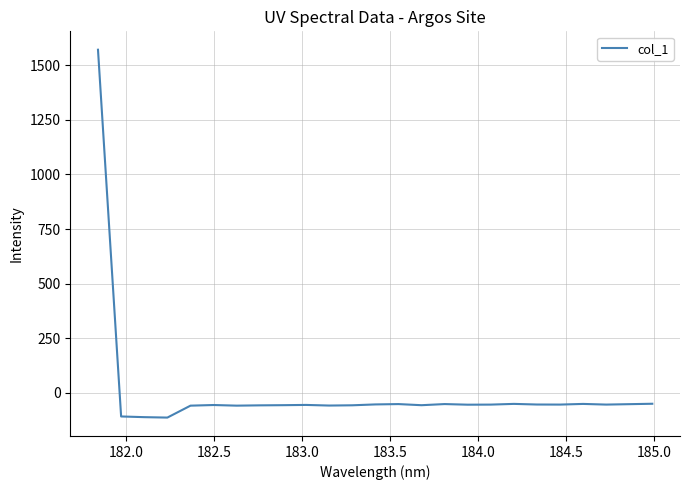

What is the greatest value displayed?

1570.6